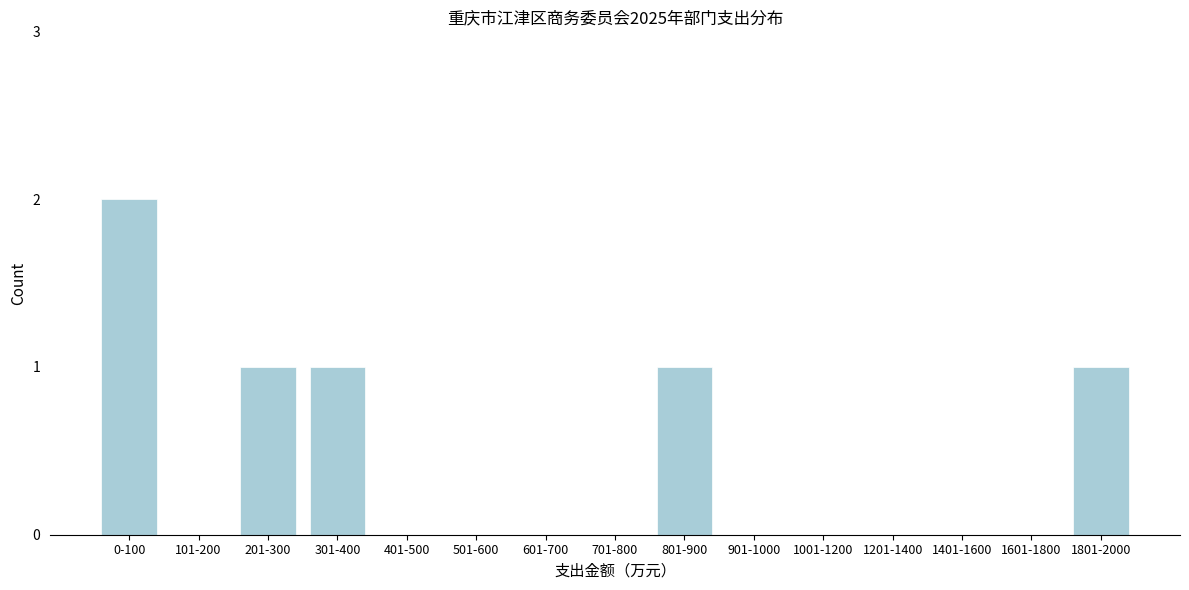

Reading left to right, extract all data points from this chart.

0-100=2	101-200=0	201-300=1	301-400=1	401-500=0	501-600=0	601-700=0	701-800=0	801-900=1	901-1000=0	1001-1200=0	1201-1400=0	1401-1600=0	1601-1800=0	1801-2000=1